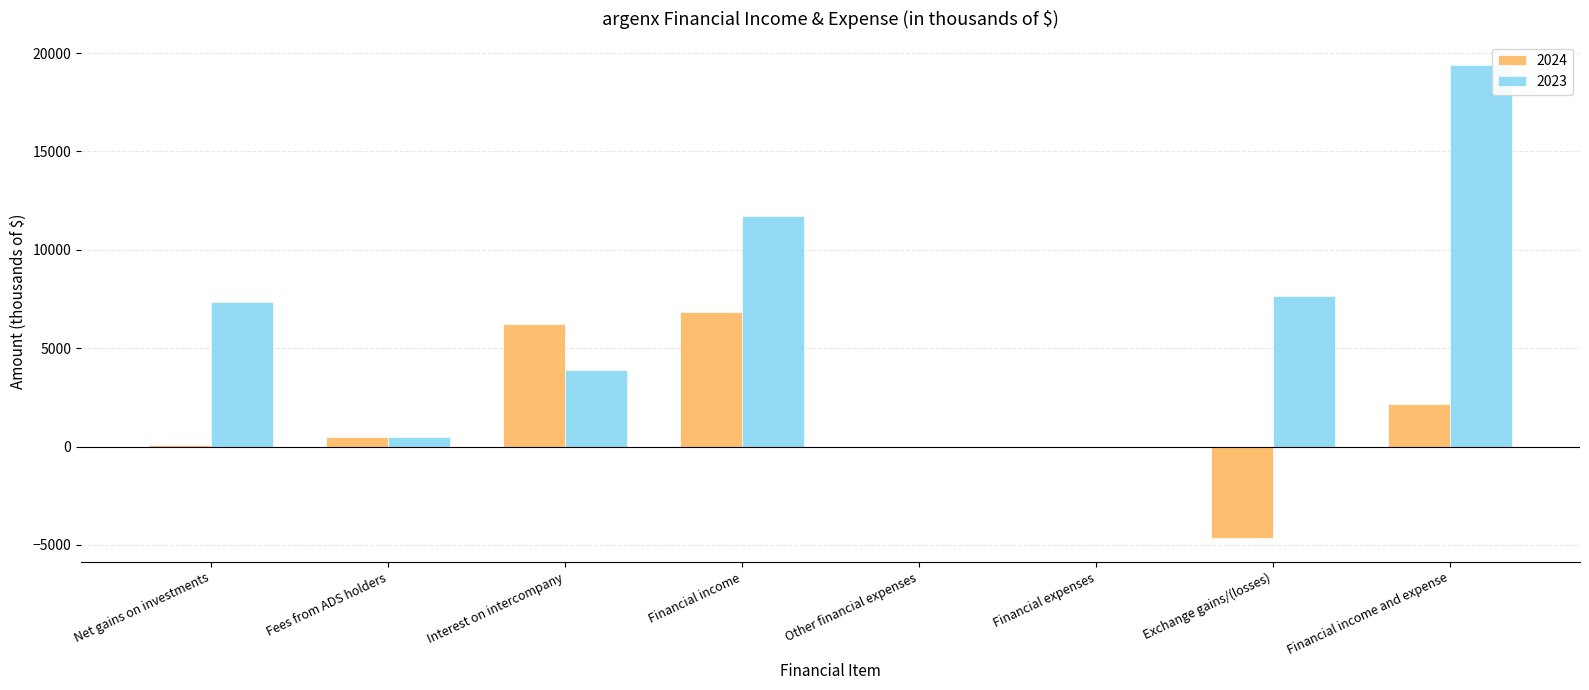

Is it true that 2023 equals 7343 at Net gains on investments?

True